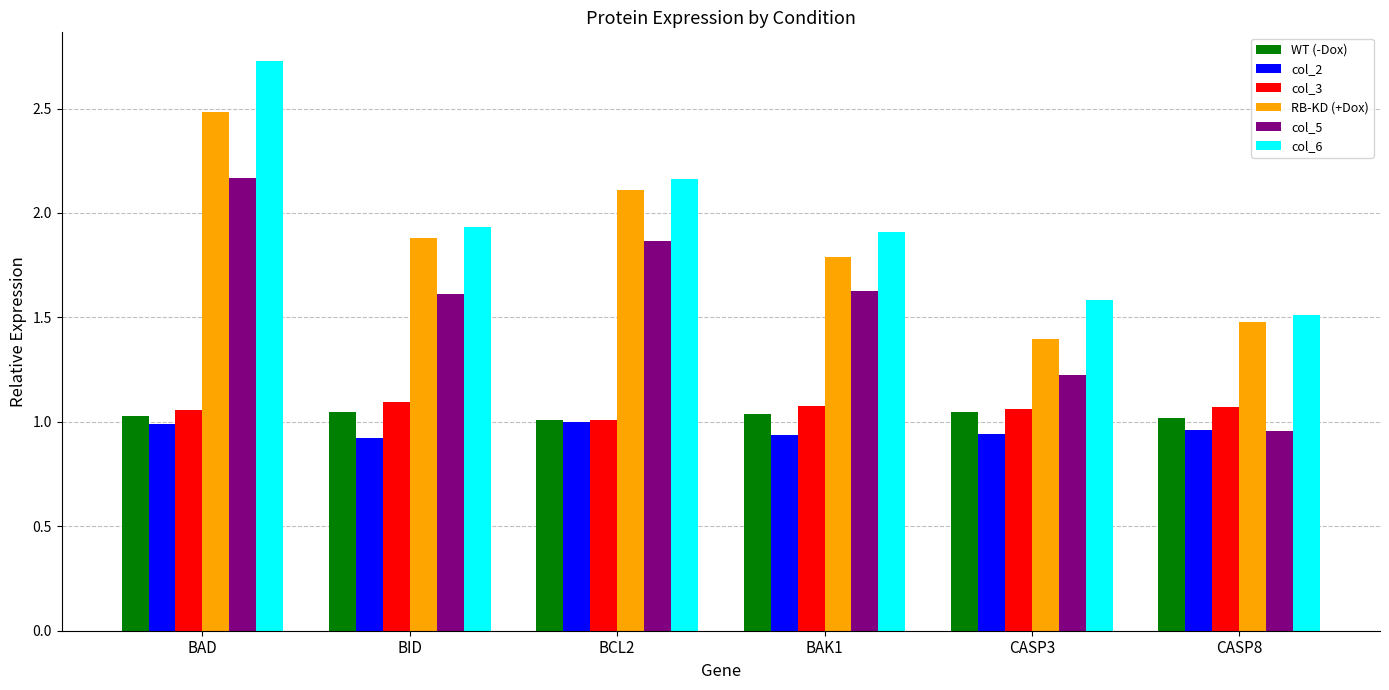

What are all the series names shown in the legend?

WT (-Dox), col_2, col_3, RB-KD (+Dox), col_5, col_6